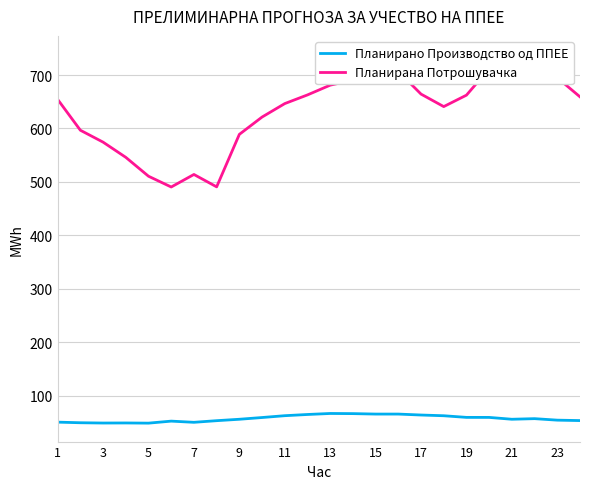

True or false: Планирана Потрошувачка and Планирано Производство од ППЕЕ intersect in this chart.

False